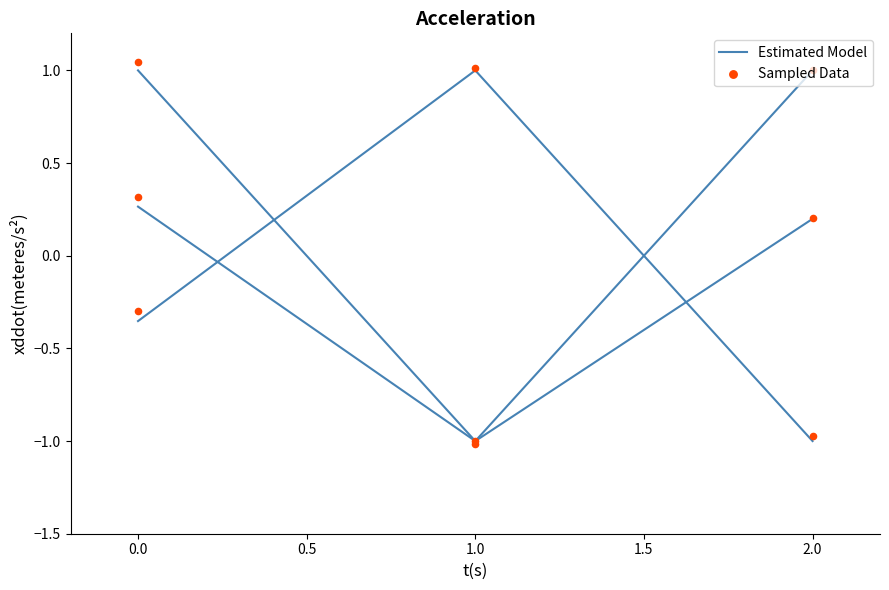

Which series contains the lowest Y value?

col_2 Sampled Data